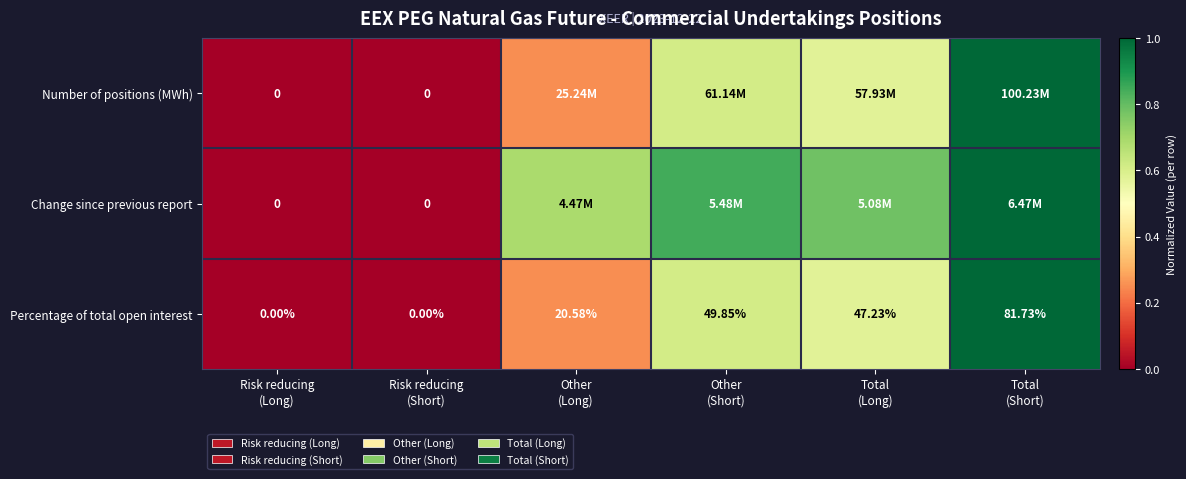

At which label is Change since previous report closest to 0?

Risk reducing (Long)